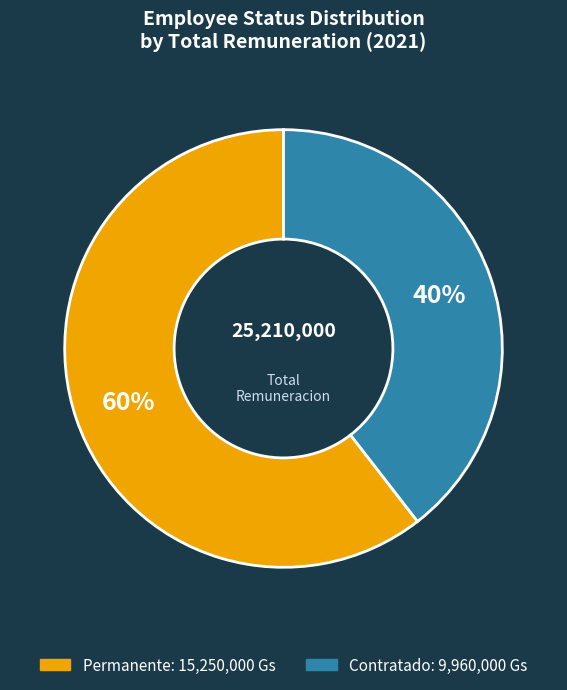

Which has a higher value, Contratado or Permanente?

Permanente